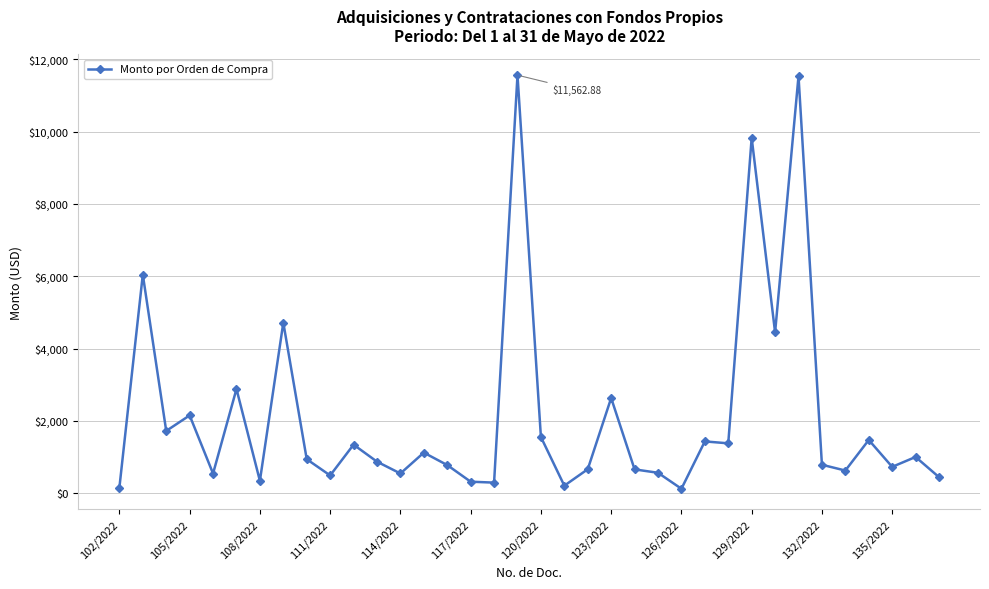

What is the average value?

2134.3